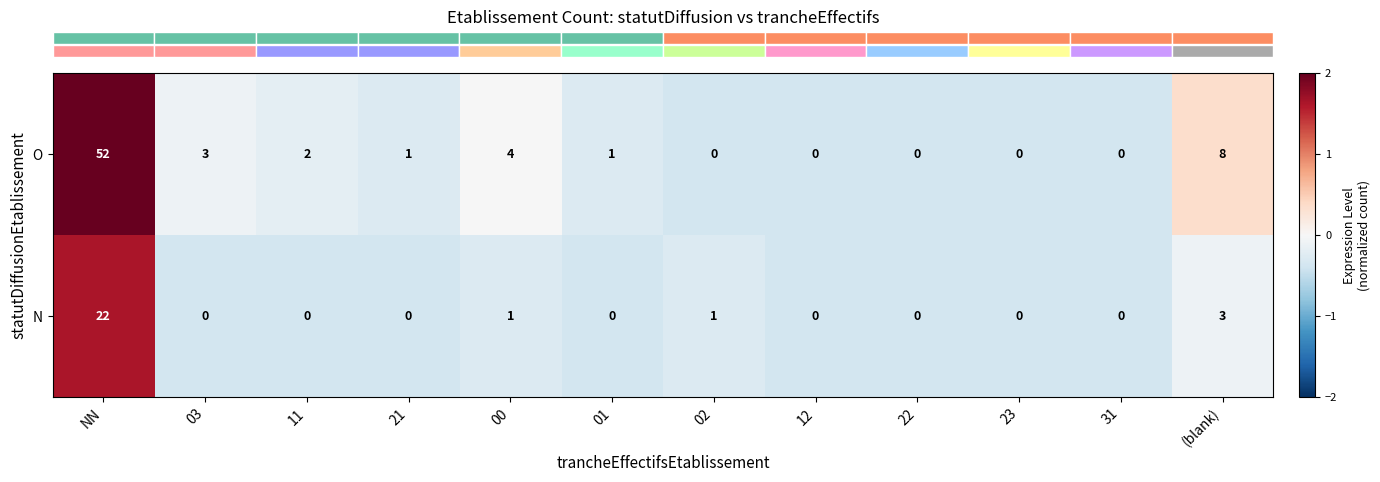

Reading left to right, what are all the values shown in this chart?

O: NN=52	03=3	11=2	21=1	00=4	01=1	02=0	12=0	22=0	23=0	31=0	(blank)=8
N: NN=22	03=0	11=0	21=0	00=1	01=0	02=1	12=0	22=0	23=0	31=0	(blank)=3